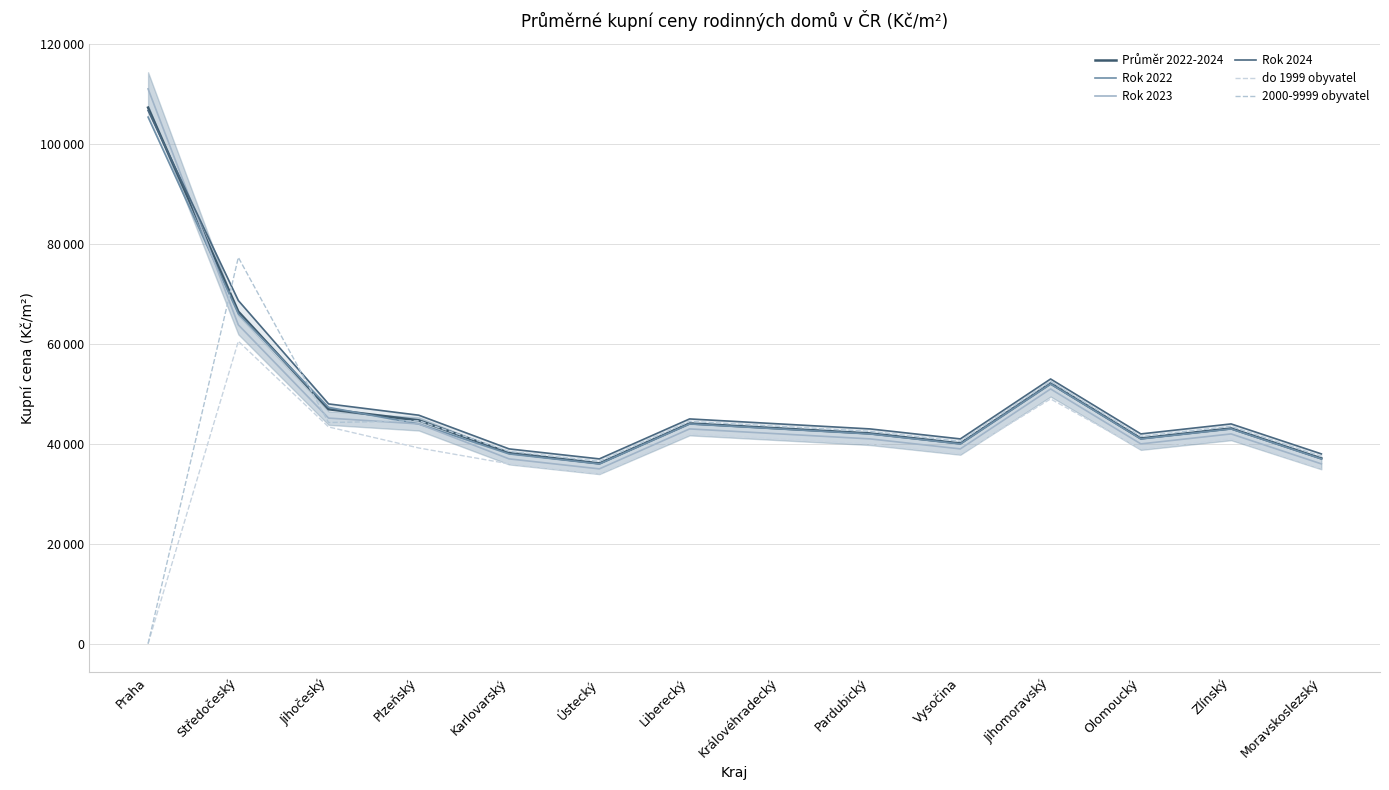

What is the total value across all series at Zlínský?

256600